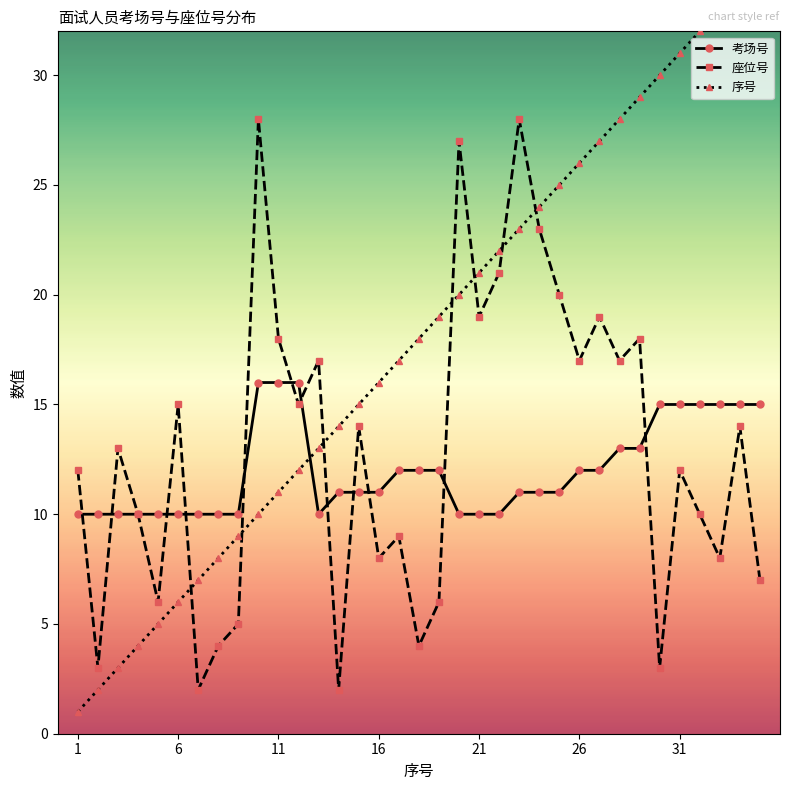

What is the value of the 座位号 point at the 23rd from the left?

28